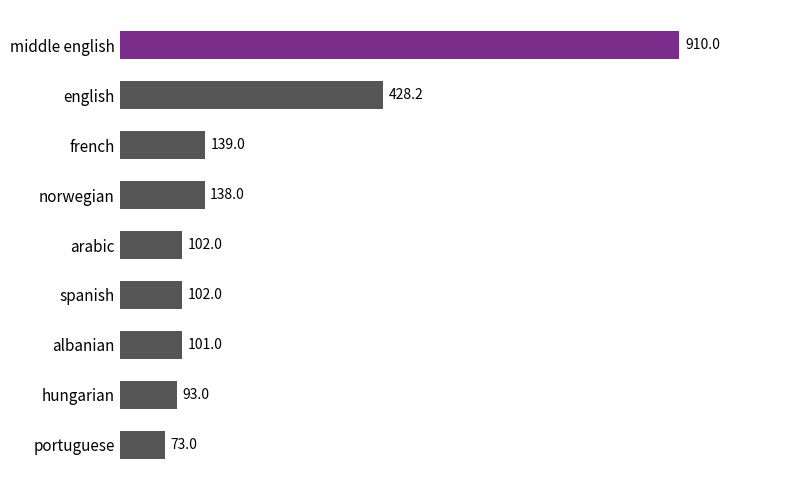

Reading bottom to top, what are all the values shown in this chart?

73.0	93.0	101.0	102.0	102.0	138.0	139.0	428.2	910.0